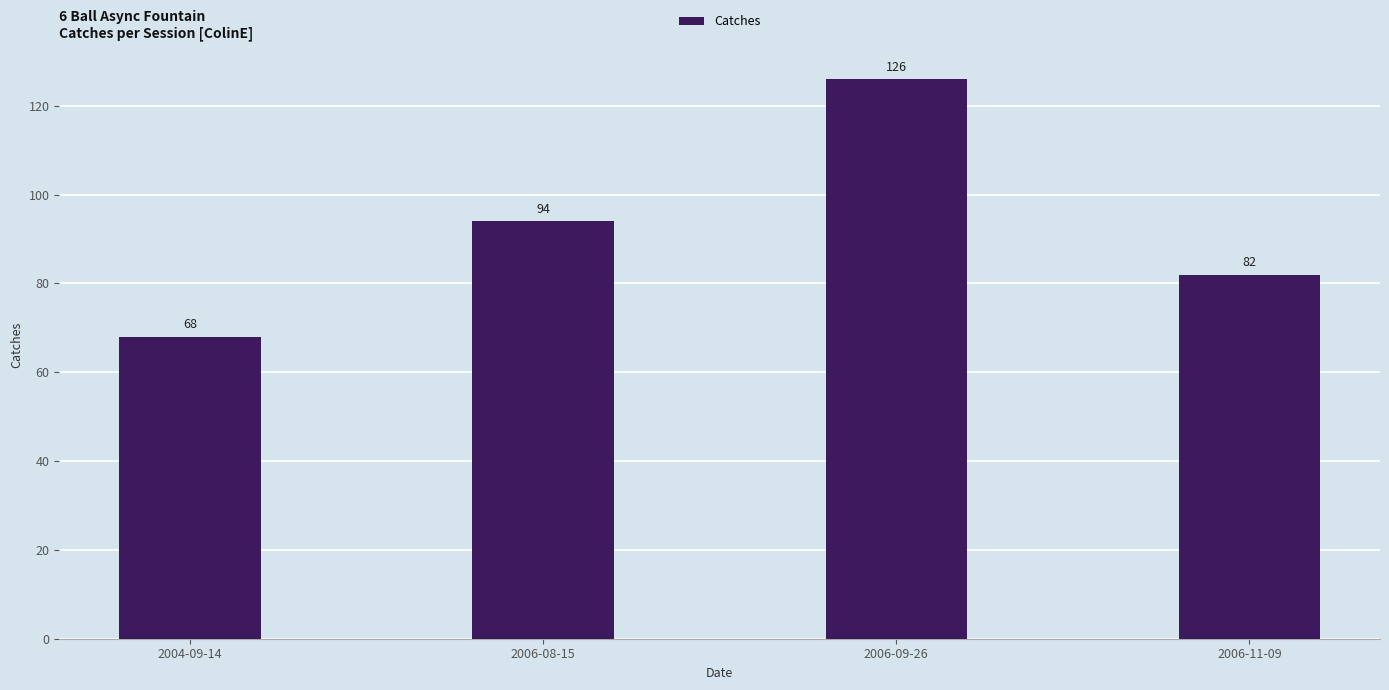

Between 2006-11-09 and 2004-09-14, which is larger?

2006-11-09